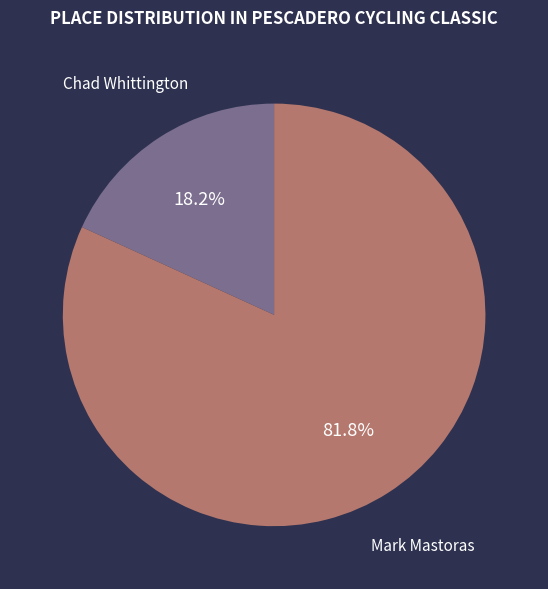

Approximately how many times larger is the value at Chad Whittington compared to Mark Mastoras?

0.2